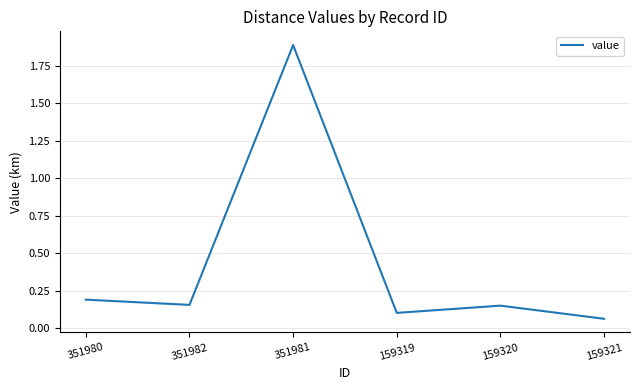

What position from the left is 351982?

2